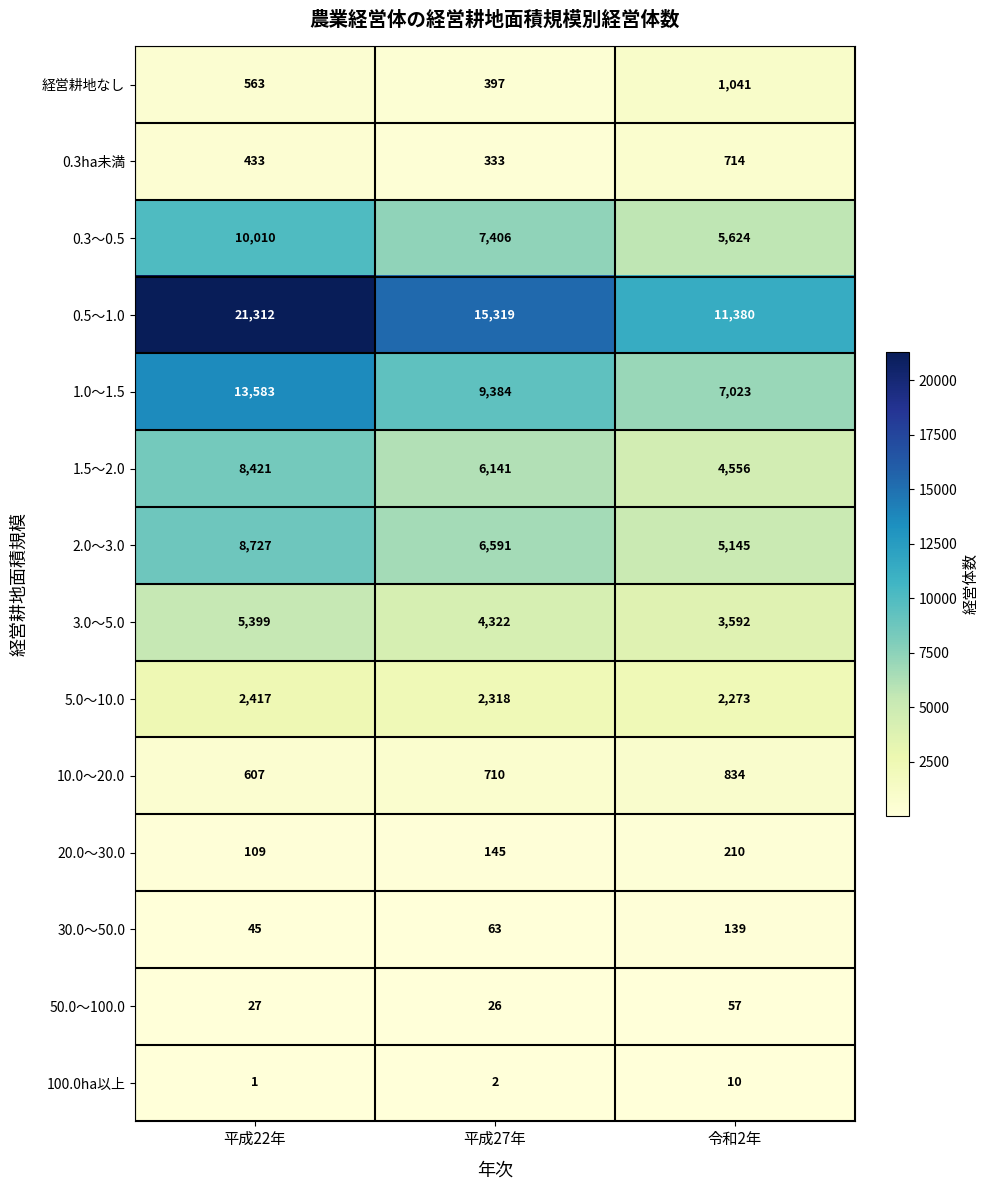

Rank the series at 平成27年 from lowest to highest value.

100.0ha以上, 50.0～100.0, 30.0～50.0, 20.0～30.0, 0.3ha未満, 経営耕地なし, 10.0～20.0, 5.0～10.0, 3.0～5.0, 1.5～2.0, 2.0～3.0, 0.3～0.5, 1.0～1.5, 0.5～1.0